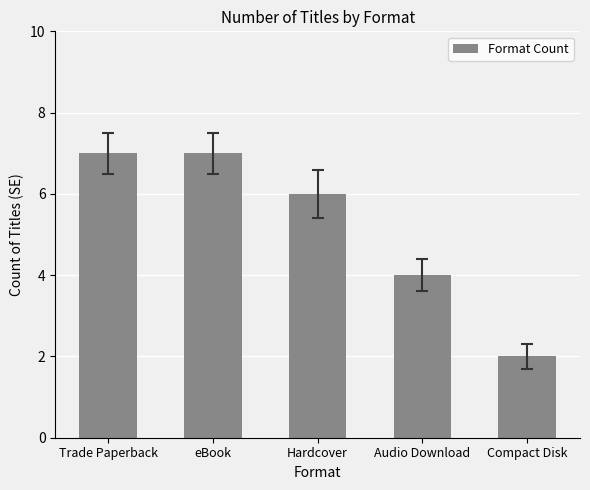

How many distinct data groups are displayed?

1